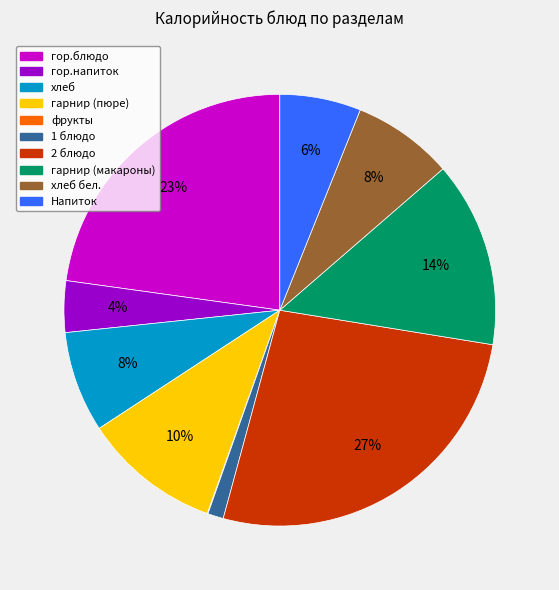

Is there any slice that represents more than half of the pie?

No